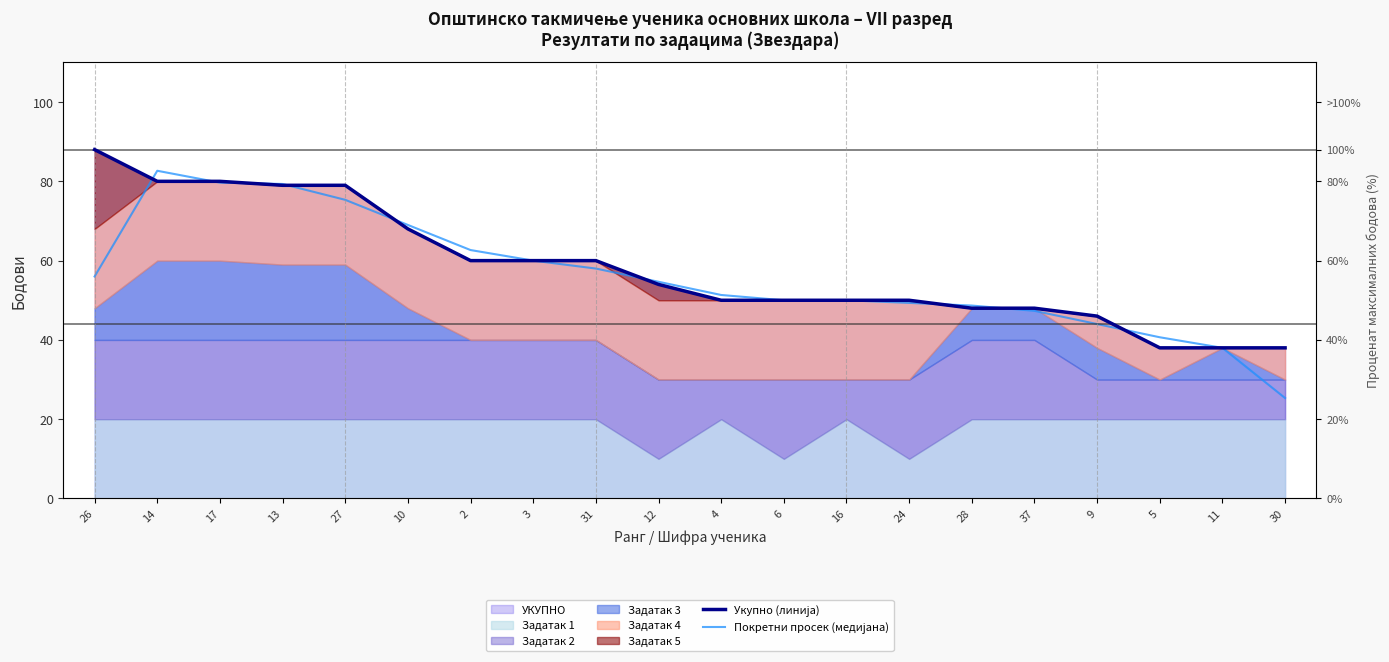

In Покретни просек (медијана), how many points are higher than both neighbors (excluding endpoints)?

1